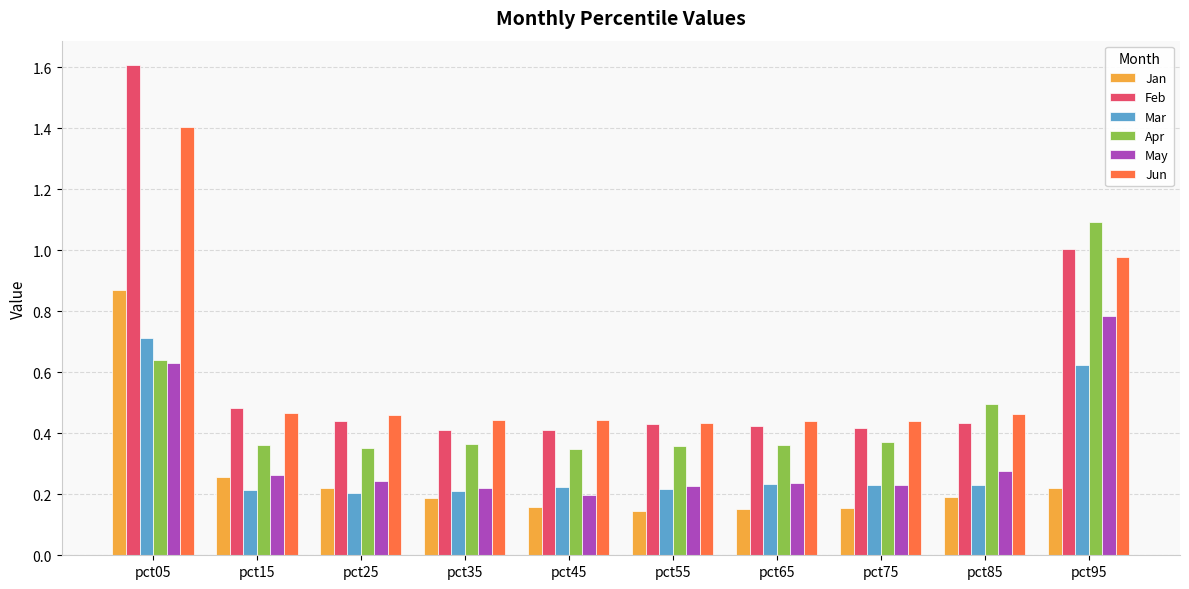

Which series changed the most between pct15 and pct35?

Jan